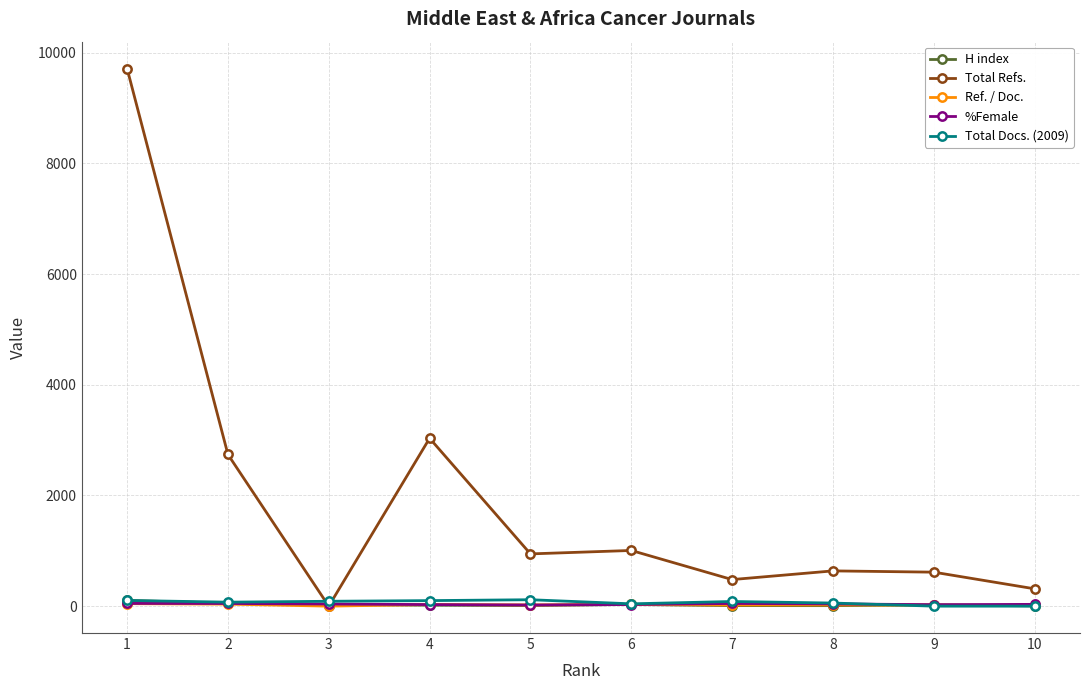

What is the greatest value displayed?

9712.0